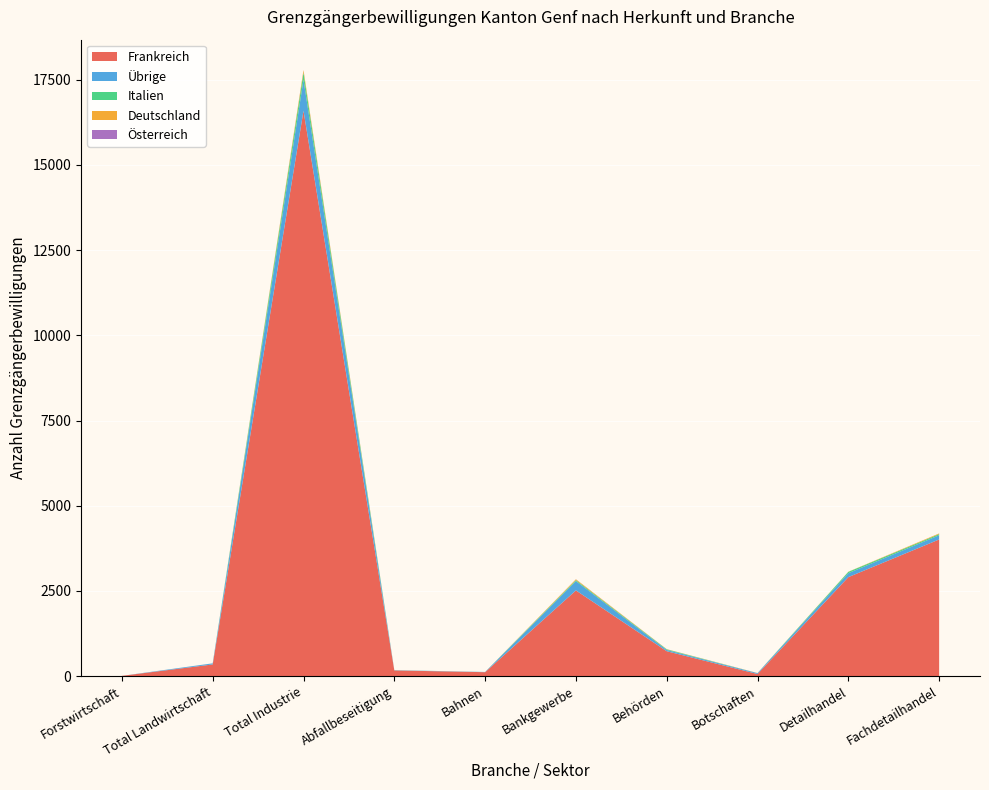

Reading left to right, list all the values displayed in this chart.

Frankreich: 5	340	16593	165	113	2513	728	59	2903	4008
Übrige: 0	31	911	6	6	273	36	26	116	124
Italien: 0	1	212	2	1	29	19	0	39	33
Deutschland: 0	0	68	0	0	24	5	4	4	20
Österreich: 0	1	5	0	0	2	1	0	0	1